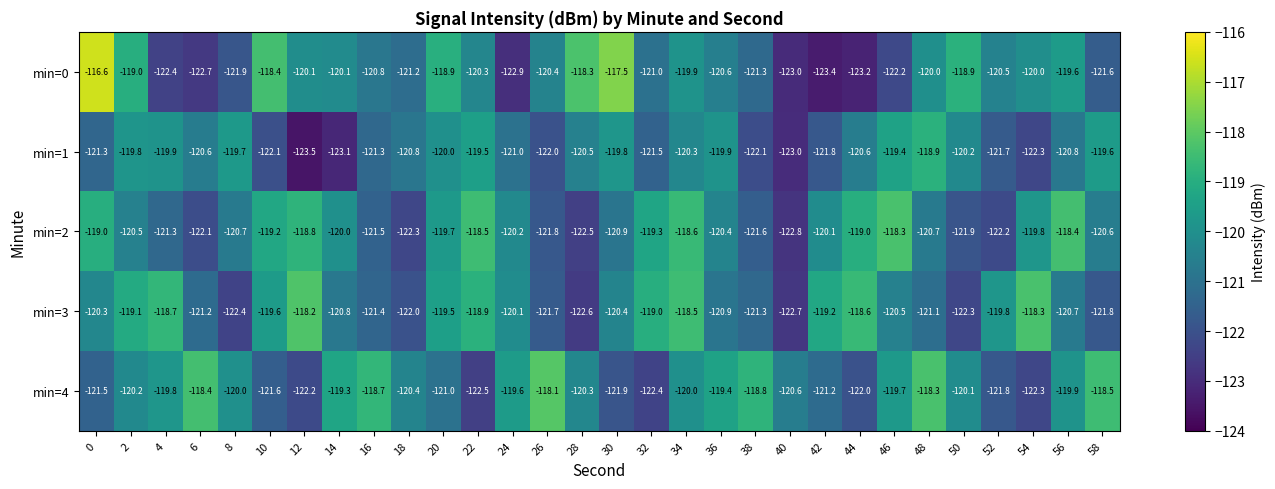

Where is min=1 nearest to the value -121?

24